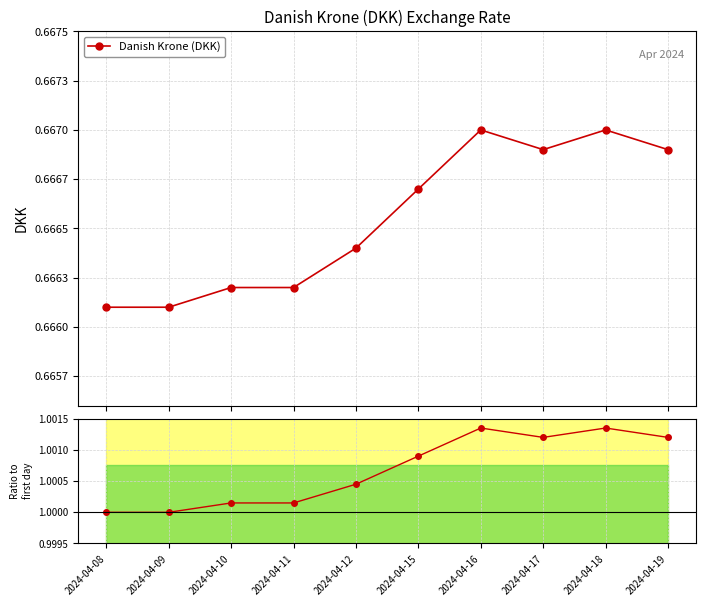

At which label is Danish Krone (DKK) closest to 0?

2024-04-08